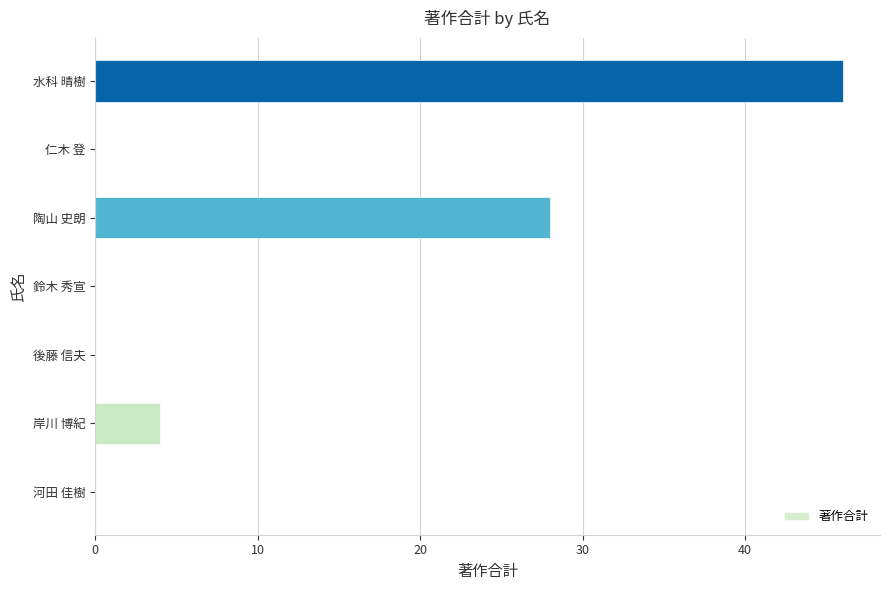

Reading bottom to top, extract all data points from this chart.

河田 佳樹=0	岸川 博紀=4	後藤 信夫=0	鈴木 秀宣=0	陶山 史朗=28	仁木 登=0	水科 晴樹=46